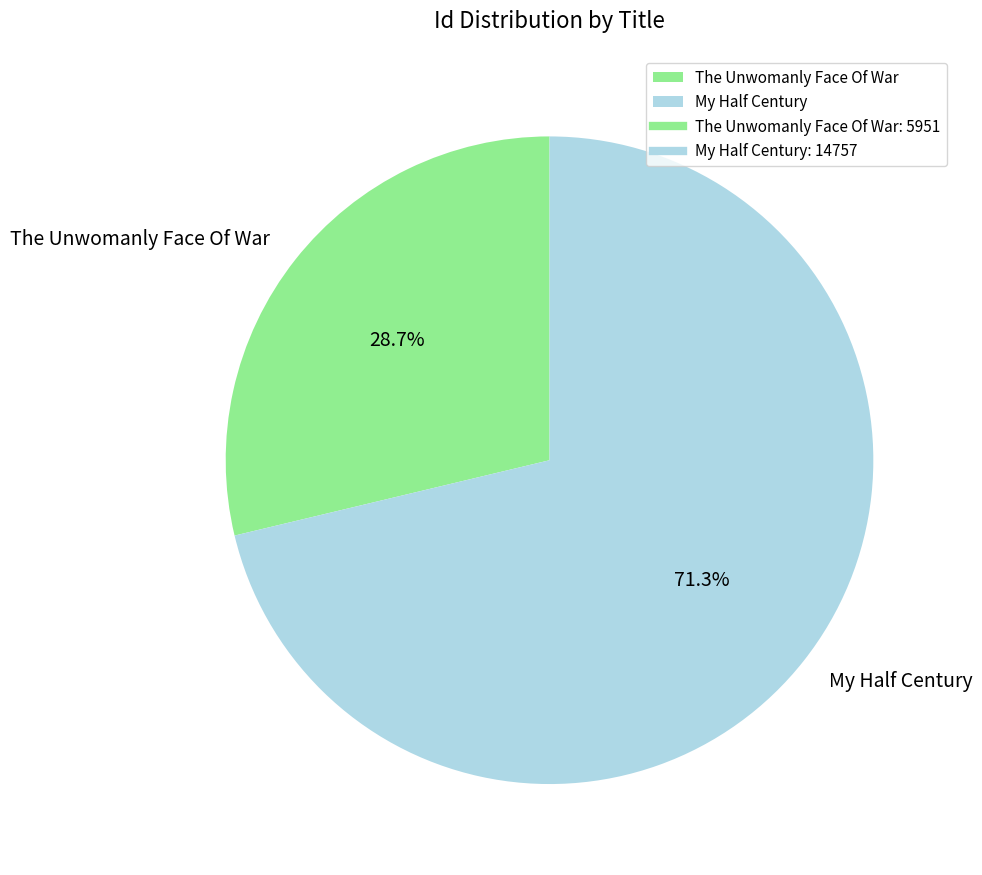

What is the total percentage of My Half Century and The Unwomanly Face Of War?

100.0%